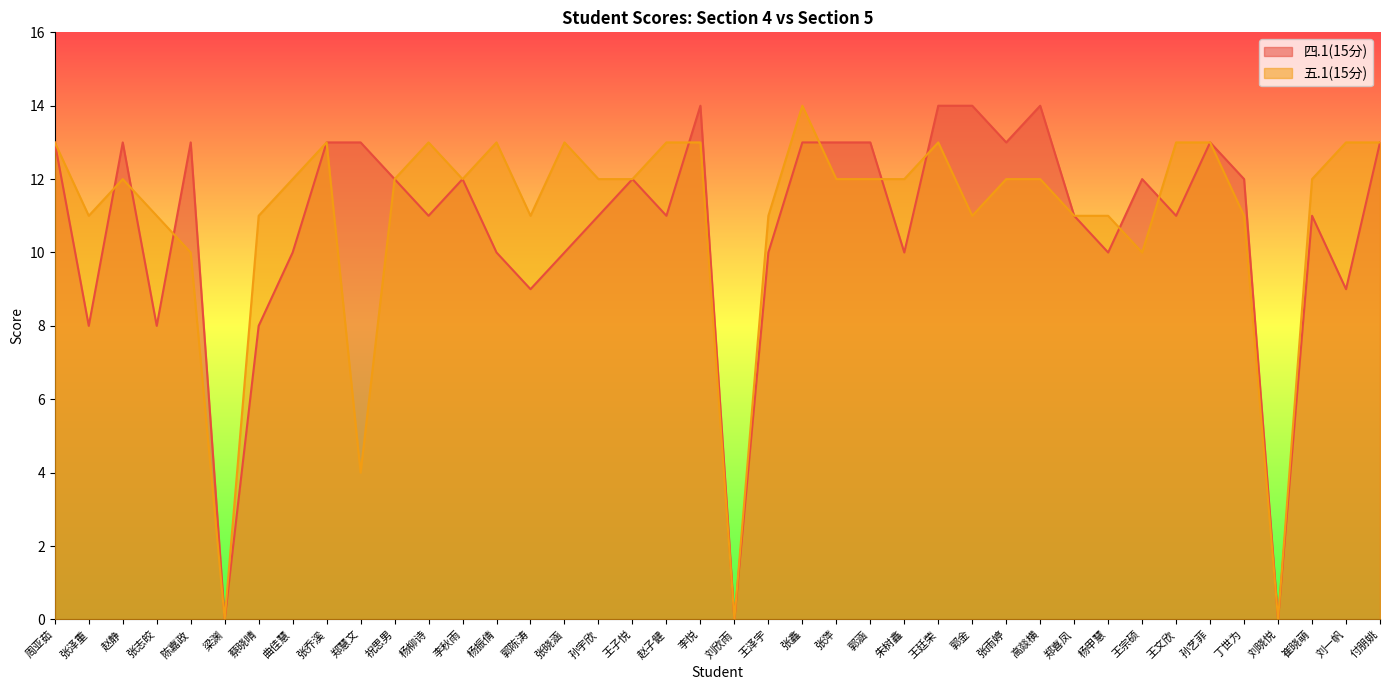

True or false: 五.1(15分) has a value of 4 at 郭涵.

False